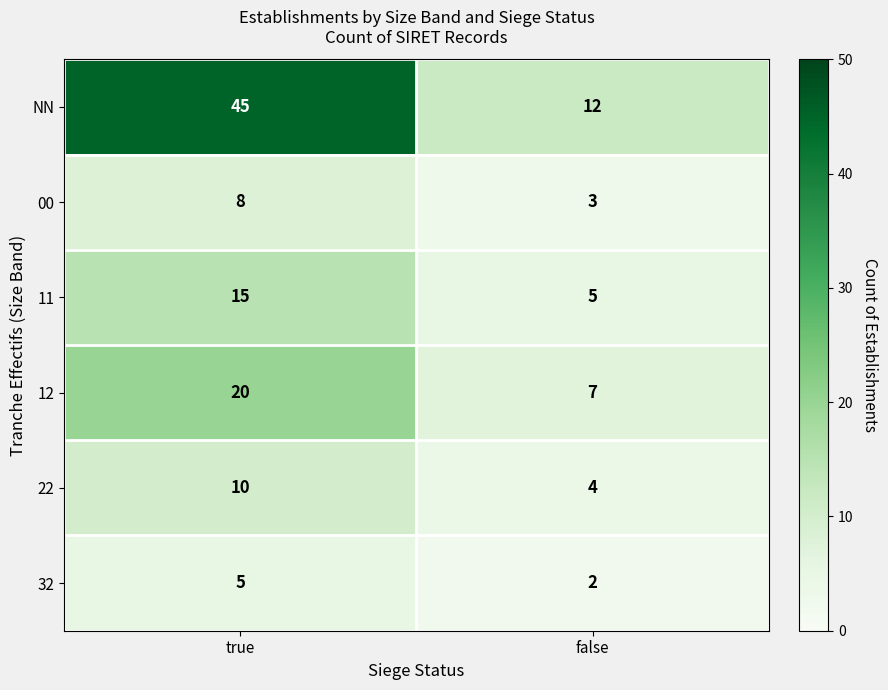

The 12 series shows 33 at true. True or false?

False